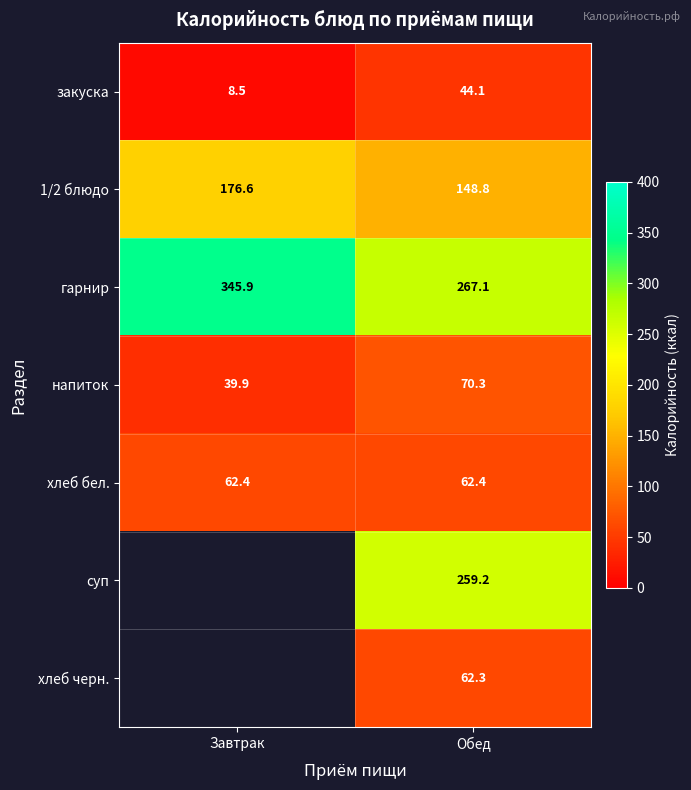

The хлеб бел. series shows 62.4 at Обед. True or false?

True